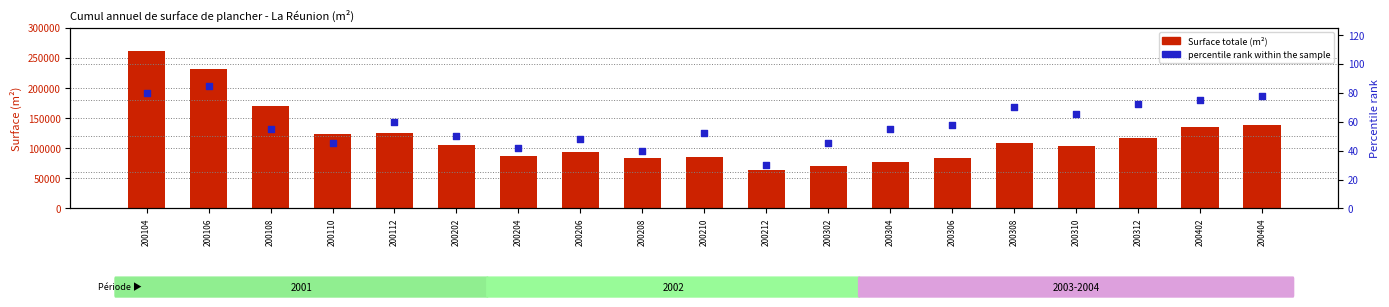

At how many categories does at least one series exceed 88513?

12